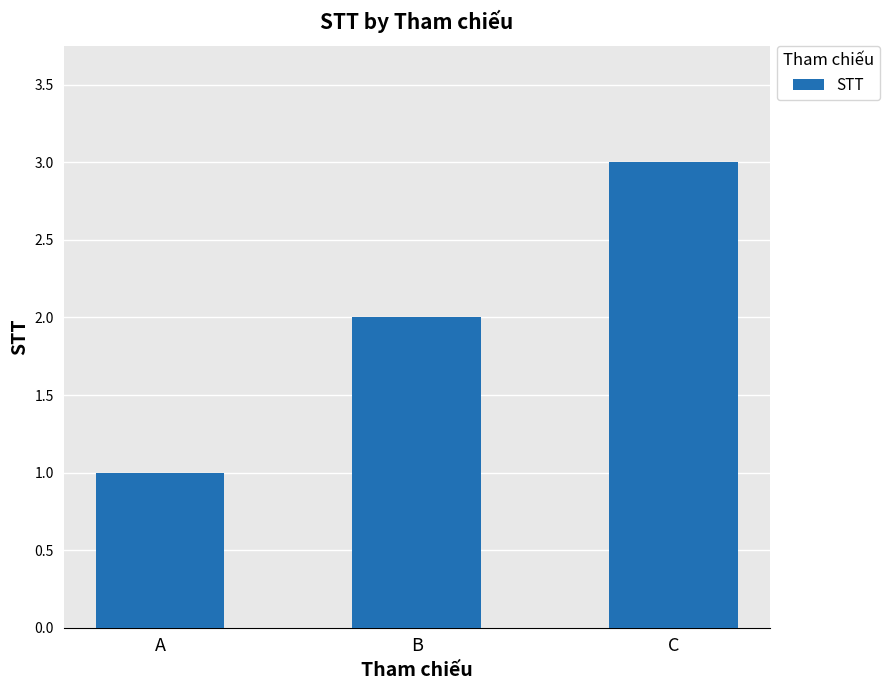

What is the sum of all values?

6